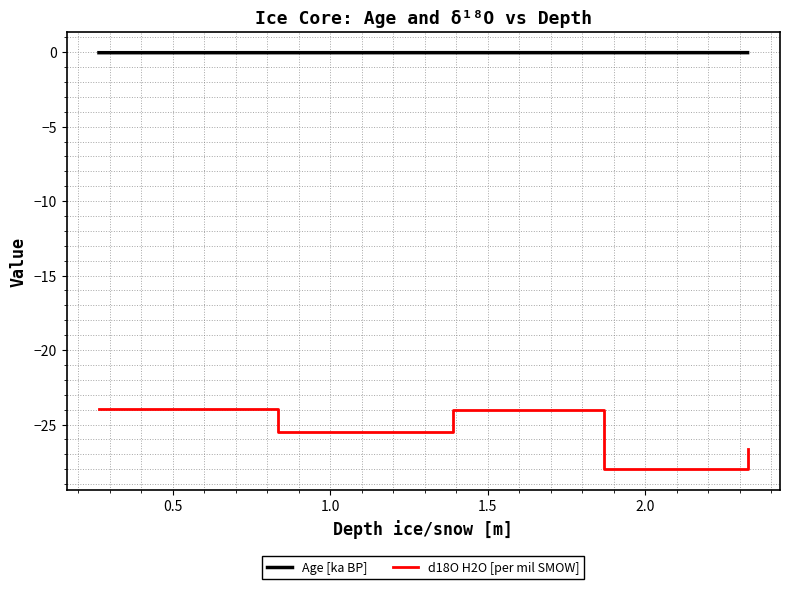

Which series has the largest total across all categories?

Age [ka BP]